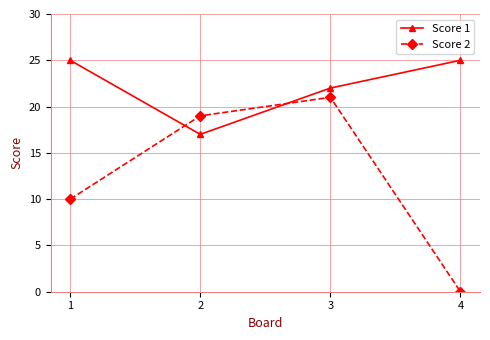

True or false: Score 1 has more than 2 interior local peaks.

False